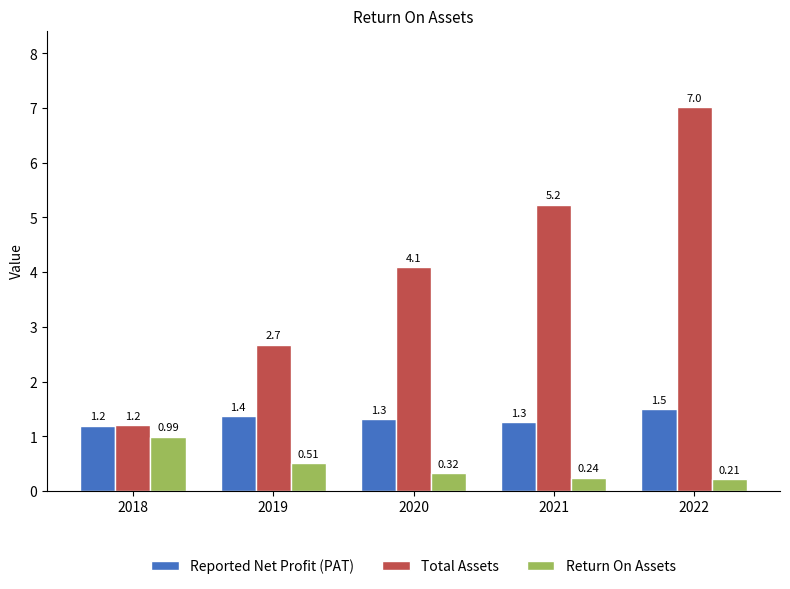

Which series changed the most between 2018 and 2020?

Total Assets